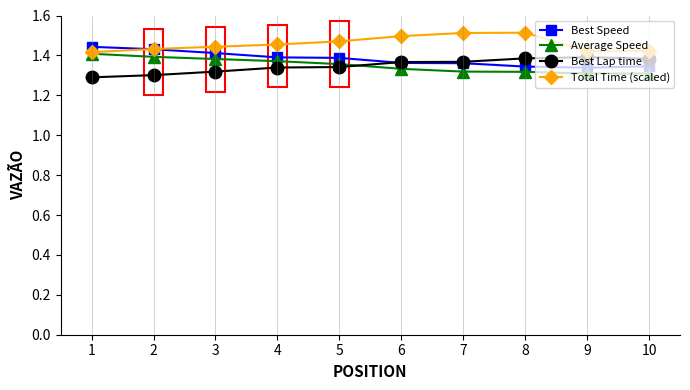

Does the chart display data point markers on the line(s)?

Yes